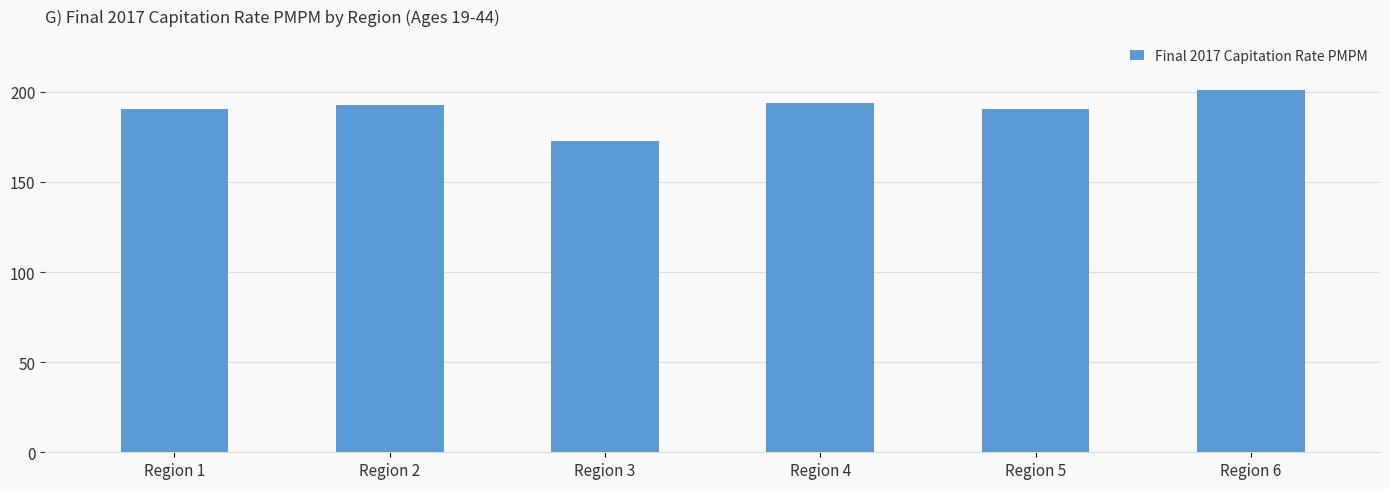

At which category does the chart reach its minimum across all series?

Region 3